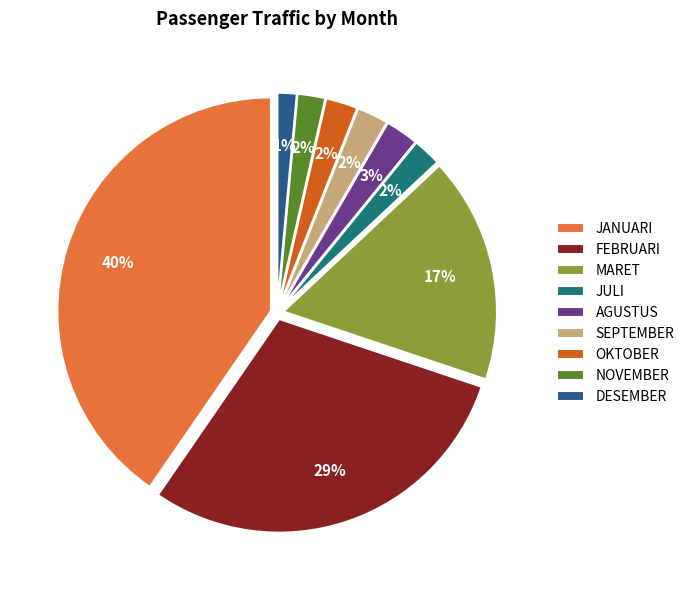

What is the total percentage of DESEMBER and FEBRUARI?

30.9%